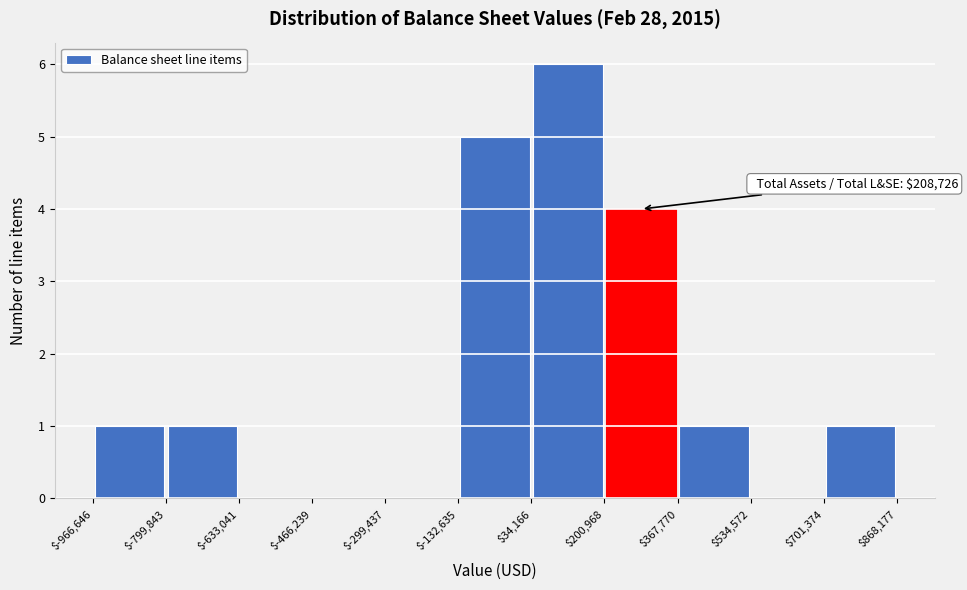

Which range on the x-axis has the tallest bar?

$34,166 to $200,968